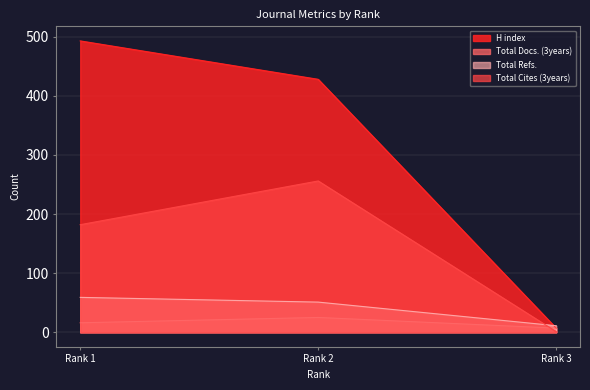

What is the value of the H index point at the 2nd from the left?

428